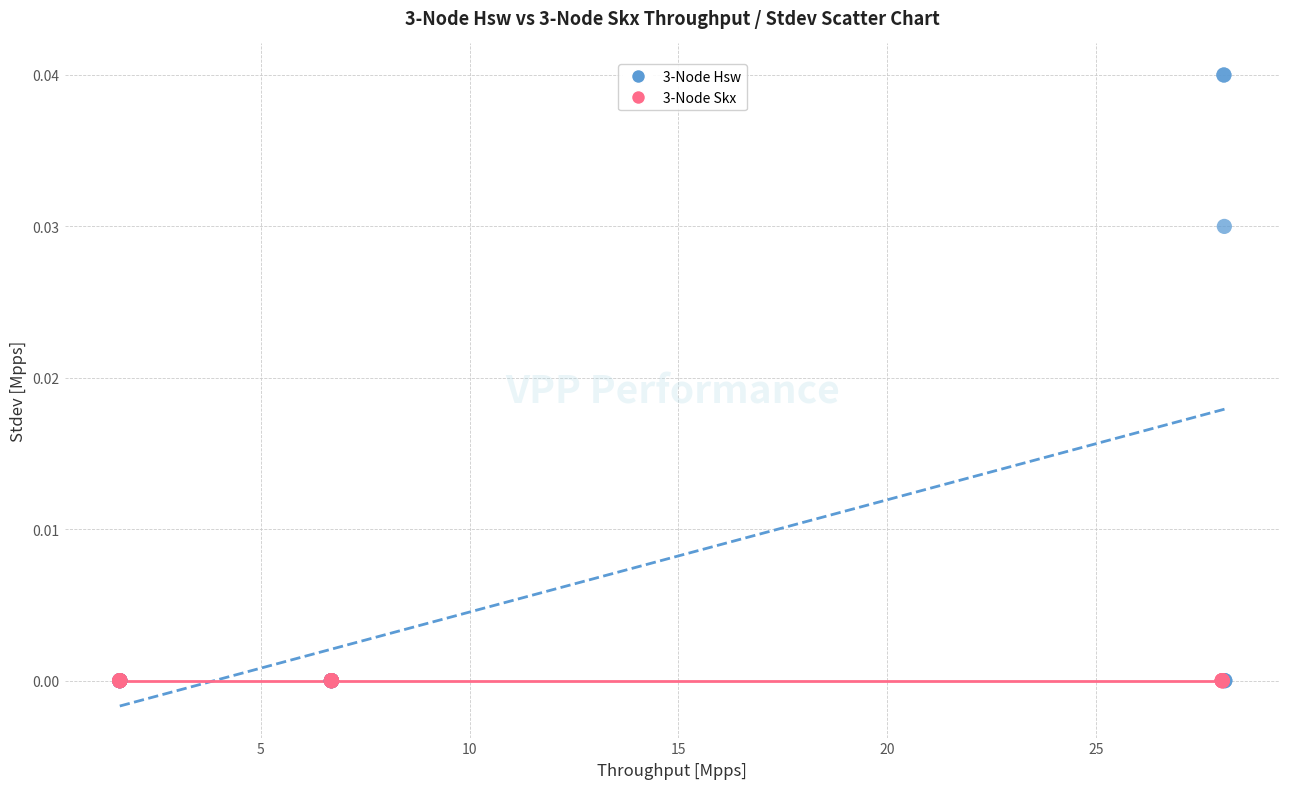

Which series contains the highest Y value?

3-Node Hsw